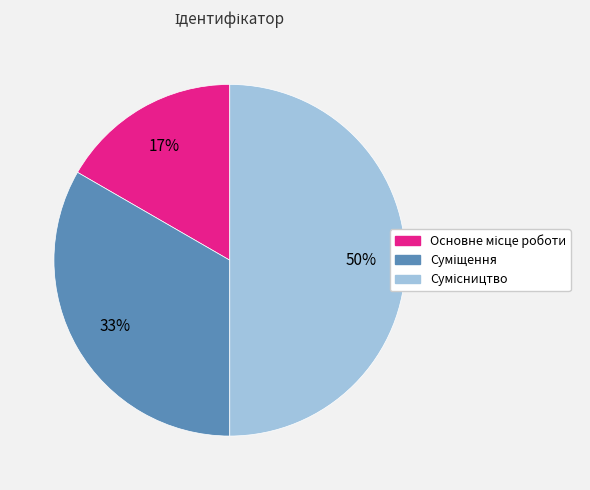

How many segments does this pie chart have?

3